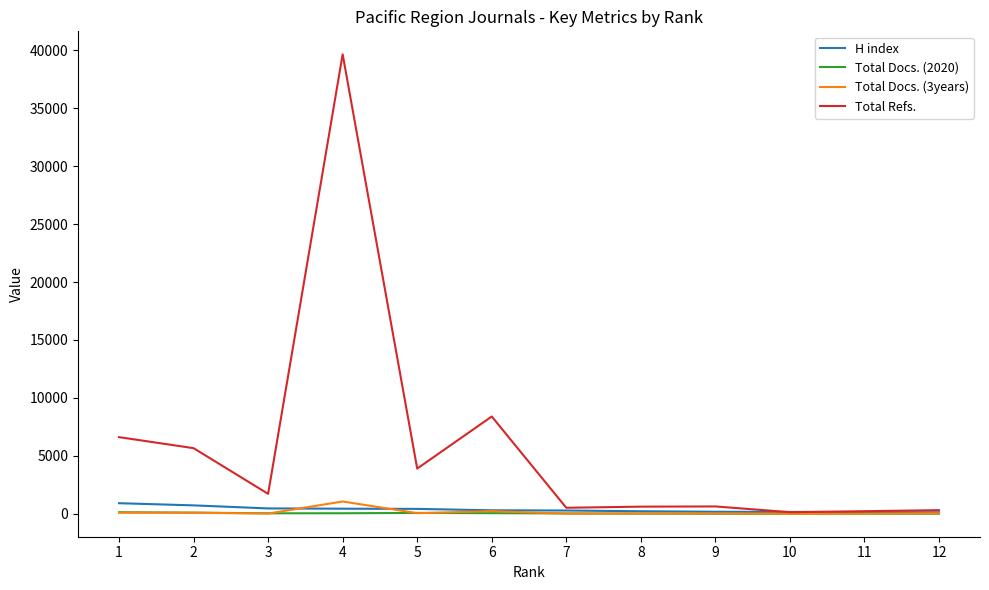

What is the average value of the Total Docs. (2020) series?

46